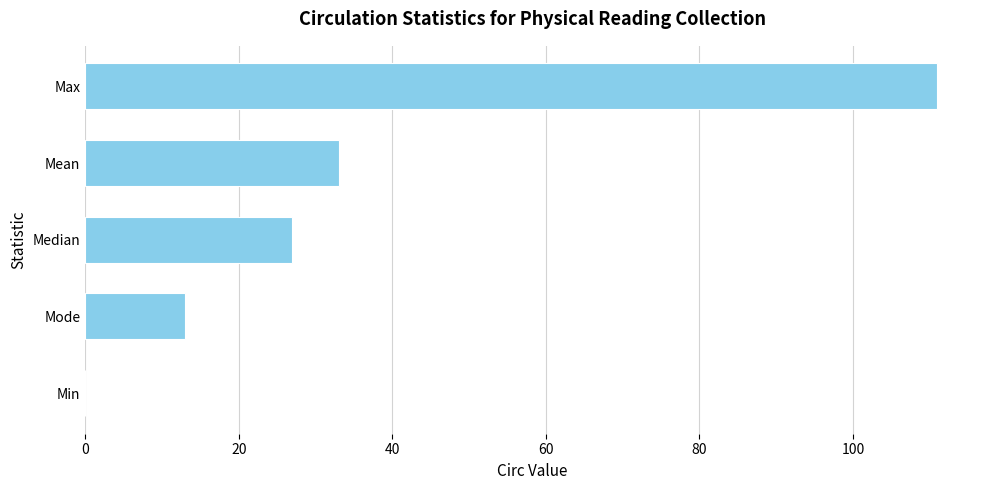

Are the bars grouped side by side (vs. stacked)?

No